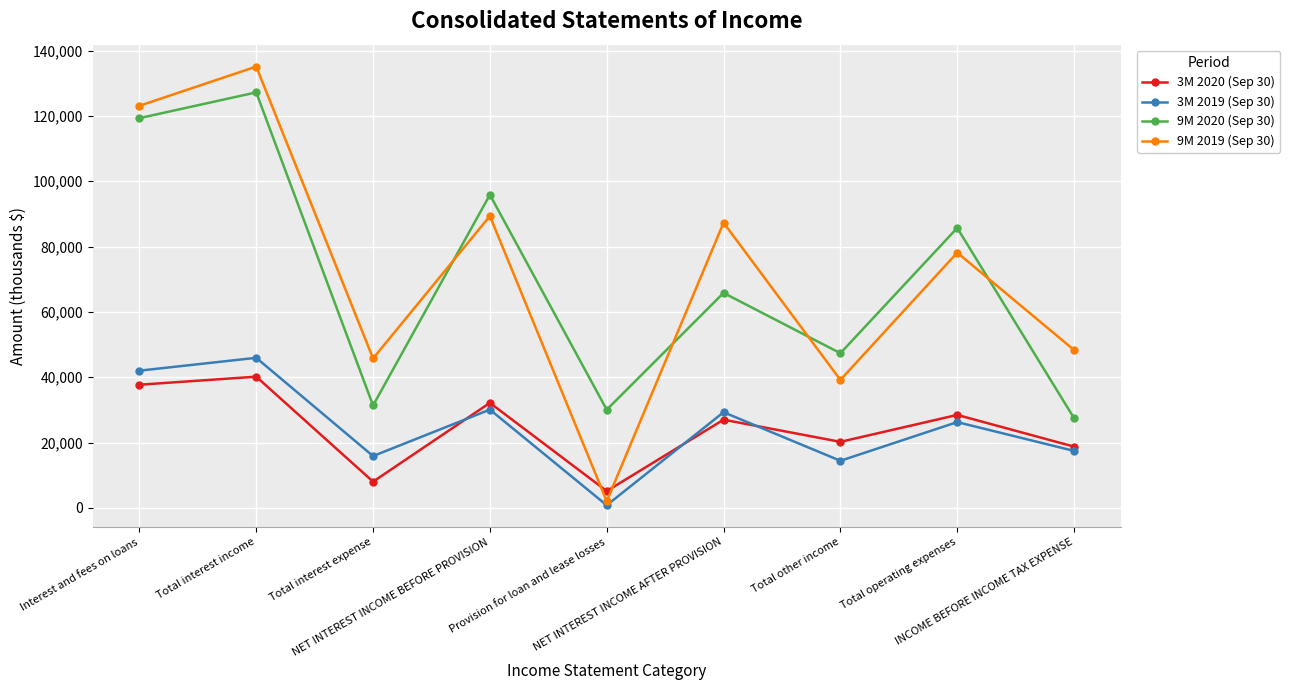

What value does the 9M 2019 (Sep 30) series have at Total operating expenses, to the nearest 100?

78100